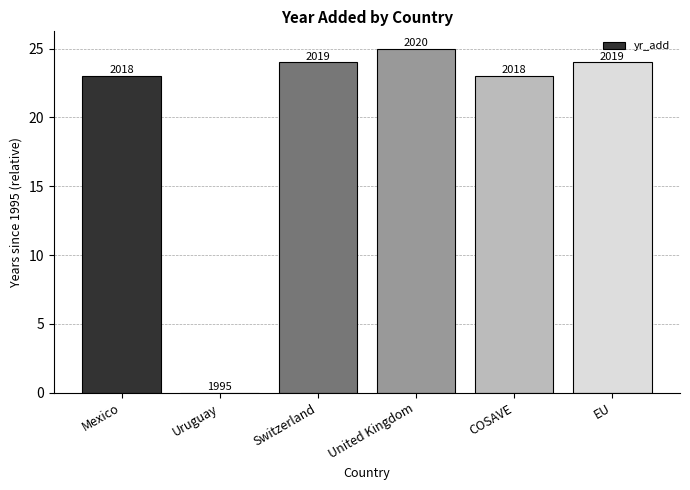

Rank the categories by value from lowest to highest.

Uruguay, Mexico, COSAVE, Switzerland, EU, United Kingdom